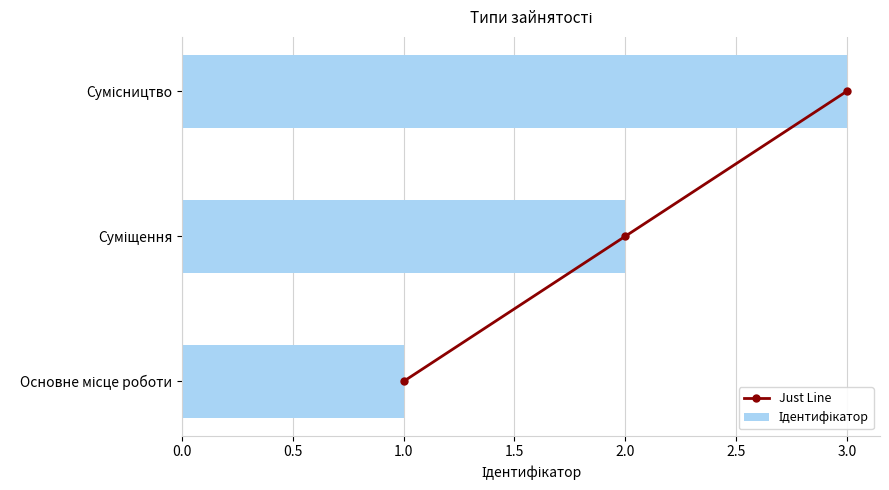

What is the difference between the Just Line values at 2.0 and 3.0?

1